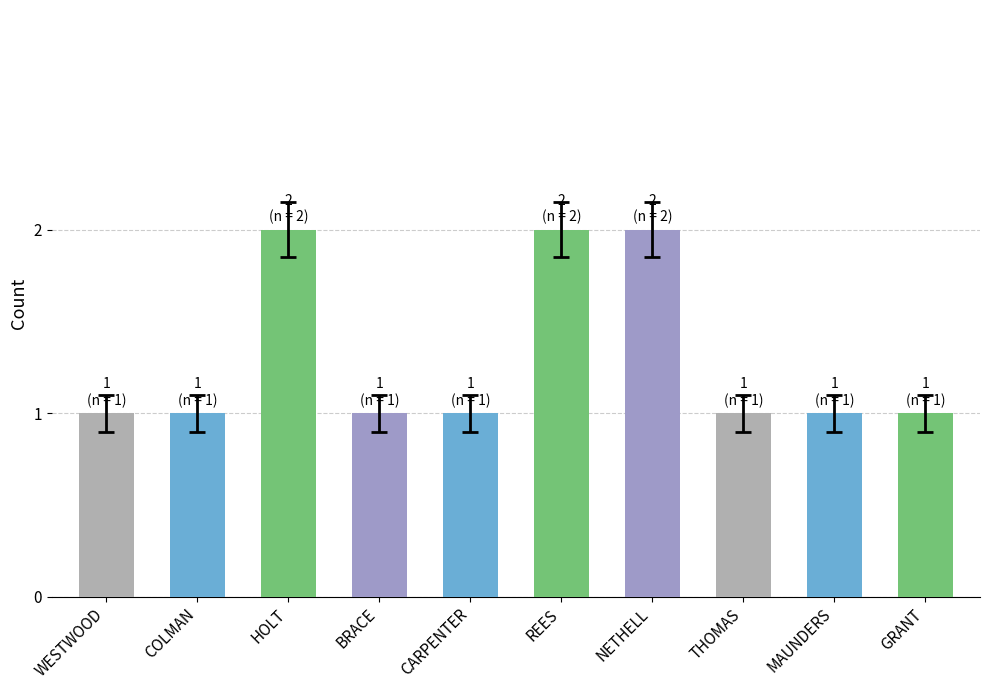

How many series are shown in this chart?

1